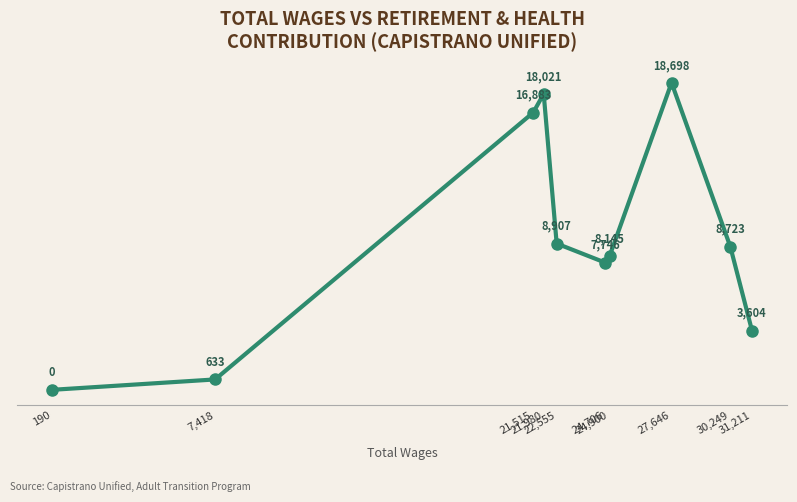

Reading left to right, transcribe all the data shown in this chart.

0	633	16883	18021	8907	7746	8145	18698	8723	3604